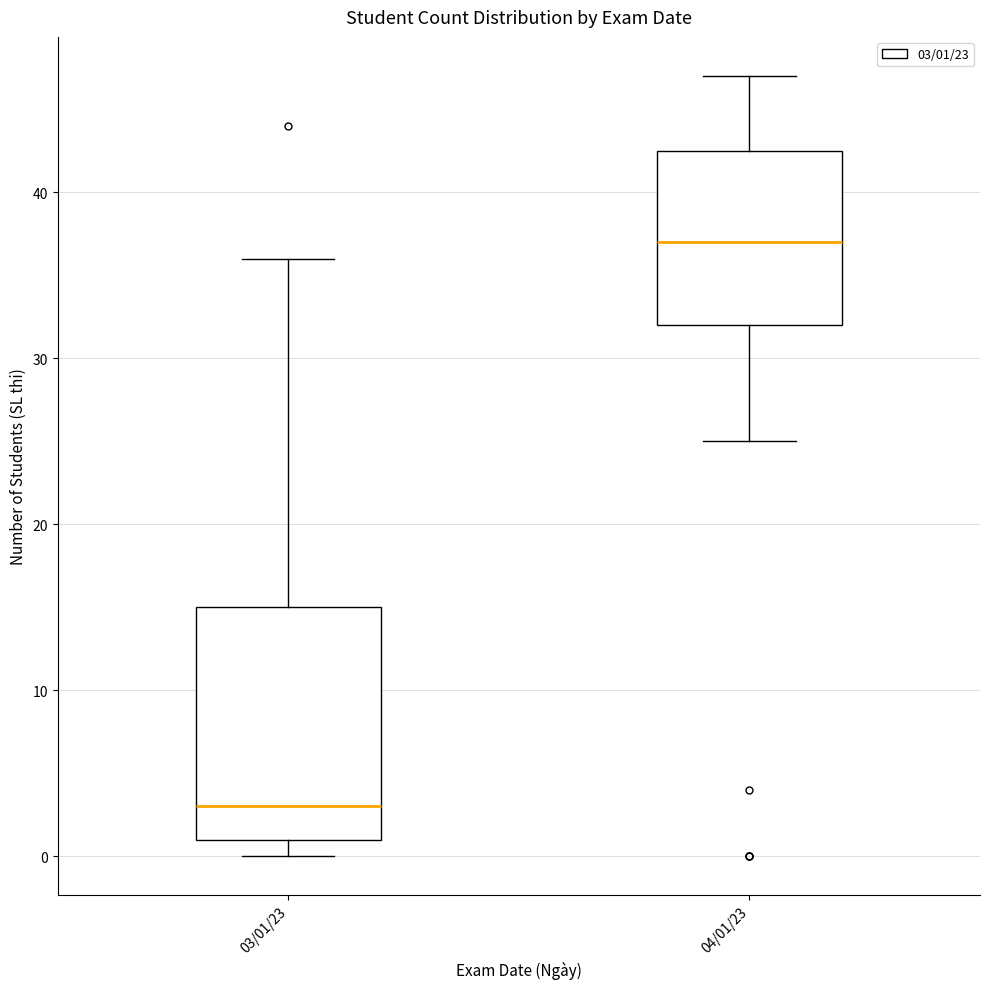

Reading left to right, transcribe this box plot: for each box, give where its median line is, the range the box spans, and where its two whiskers end, as read against the y-axis. The values are not printed on the chart, so give them approximately, as read against the axis.

03/01/23: median 3, box 1 to 15, whiskers 0 to 36
04/01/23: median 37, box 32 to 43, whiskers 25 to 47